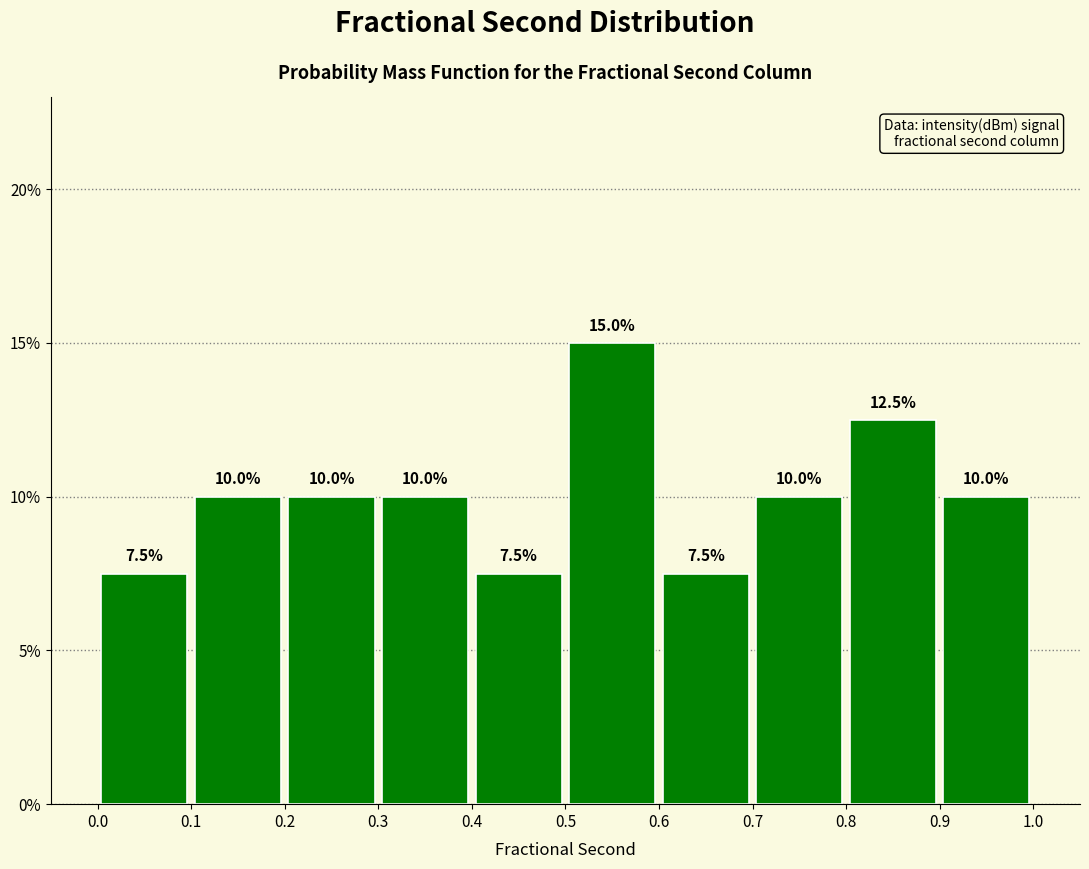

How tall is the bar that spans 0.8 to 0.9 on the x-axis?

12.5